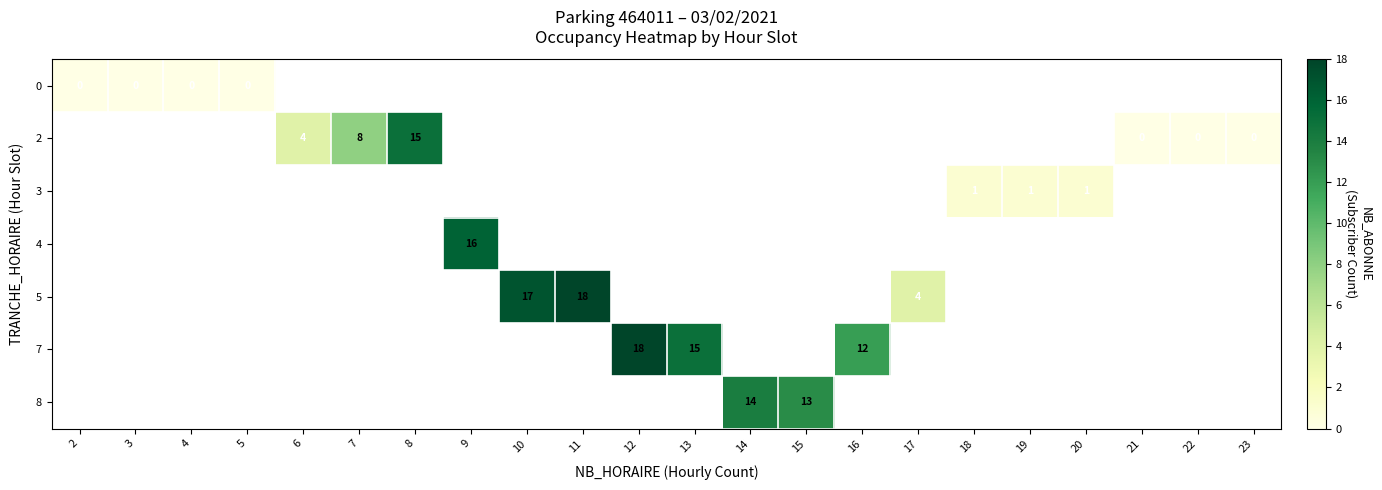

Is it true that 7 equals 15 at 13?

True